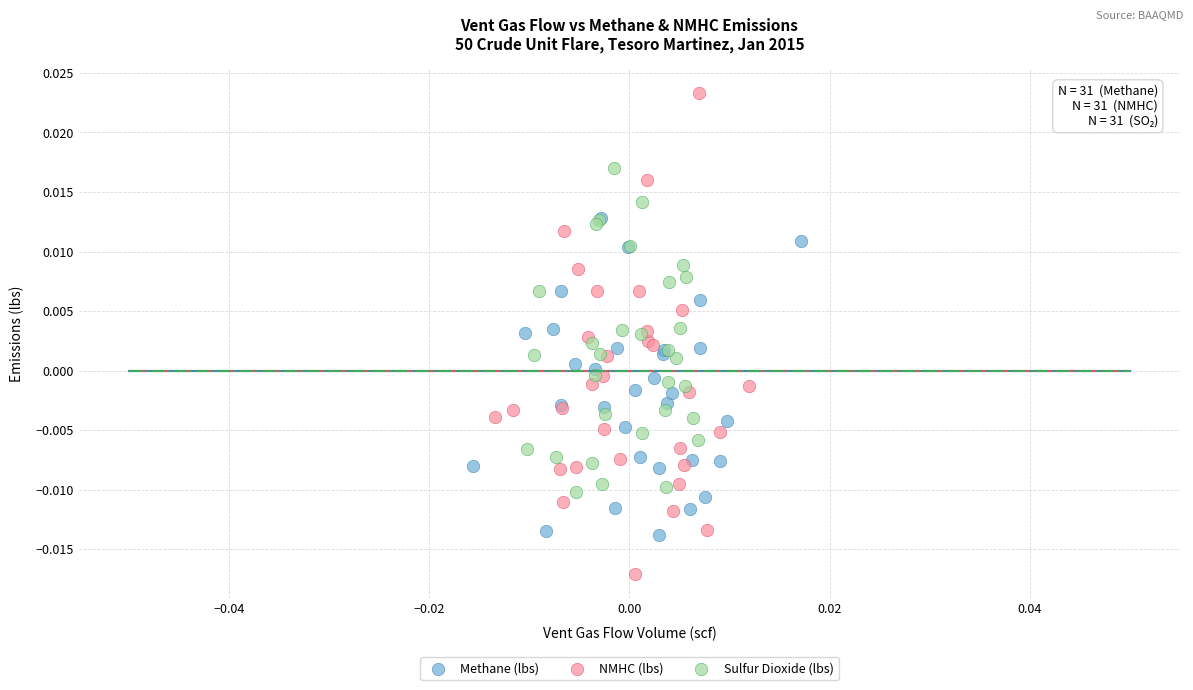

Which series has the largest Y range (max minus min)?

NMHC (lbs)